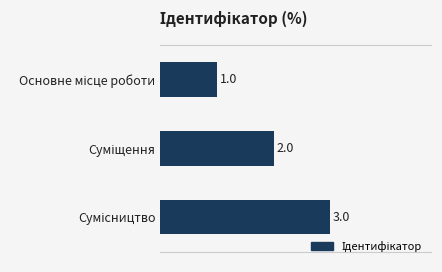

What is the sum of all values?

6